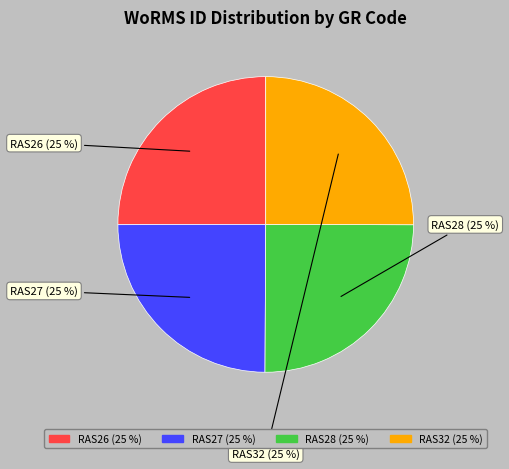

Does RAS32 represent more than half of the total?

No